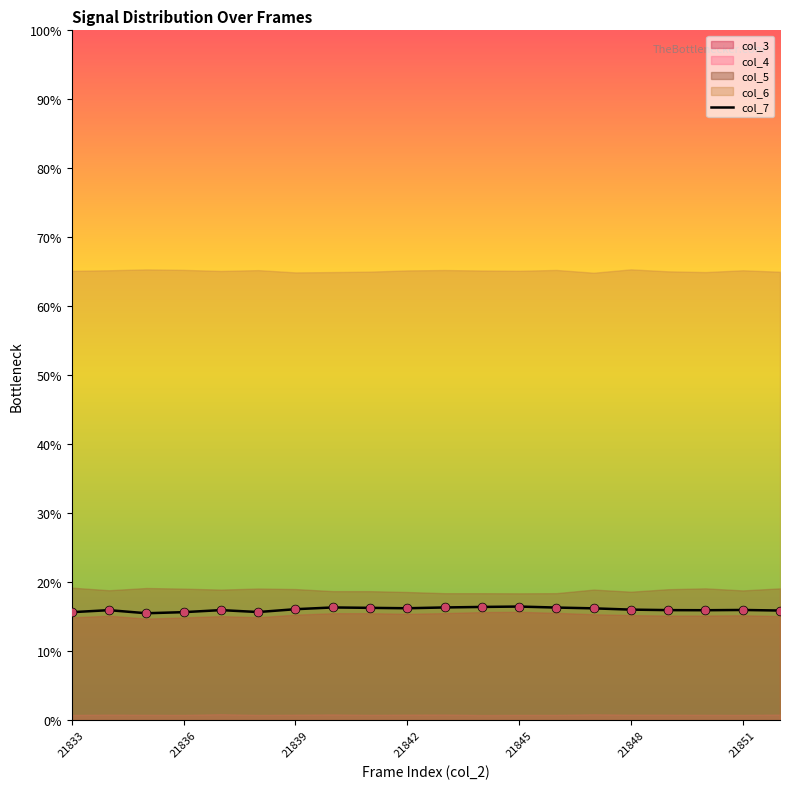

What is the minimum value for col_7?

15.5